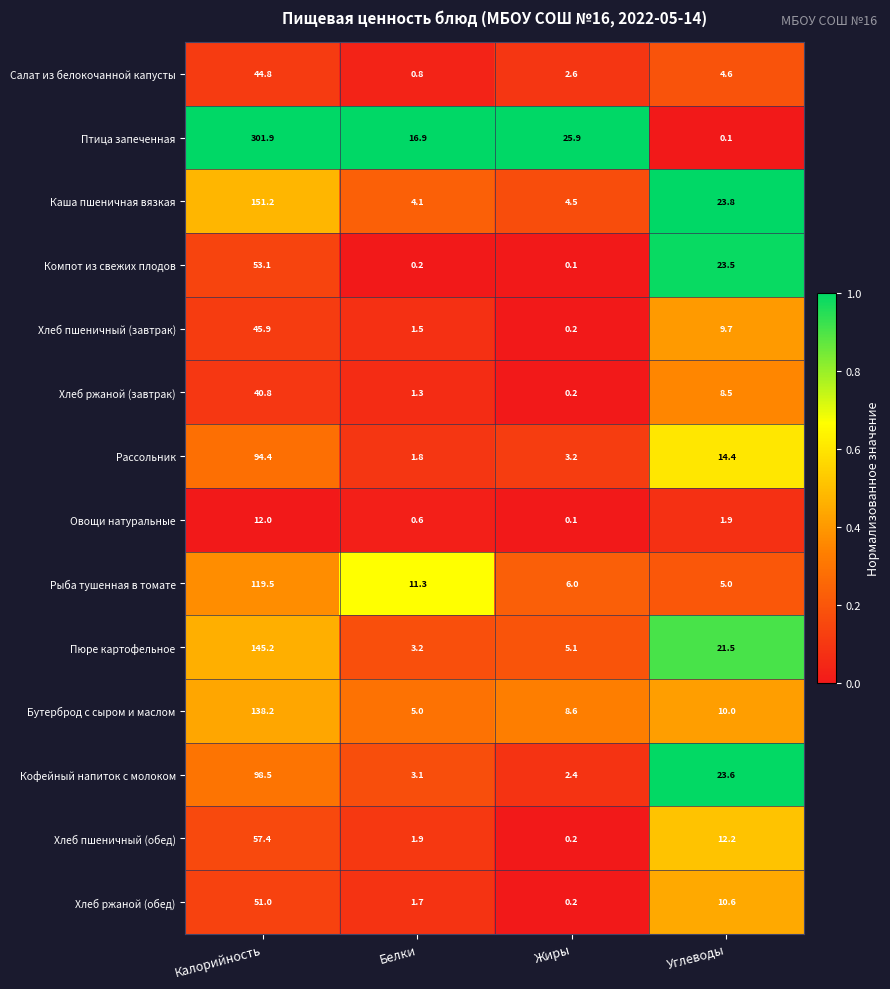

List the series in order of their peak value, lowest first.

Овощи натуральные, Хлеб ржаной (завтрак), Салат из белокочанной капусты, Хлеб пшеничный (завтрак), Хлеб ржаной (обед), Компот из свежих плодов, Хлеб пшеничный (обед), Рассольник, Кофейный напиток с молоком, Рыба тушенная в томате, Бутерброд с сыром и маслом, Пюре картофельное, Каша пшеничная вязкая, Птица запеченная